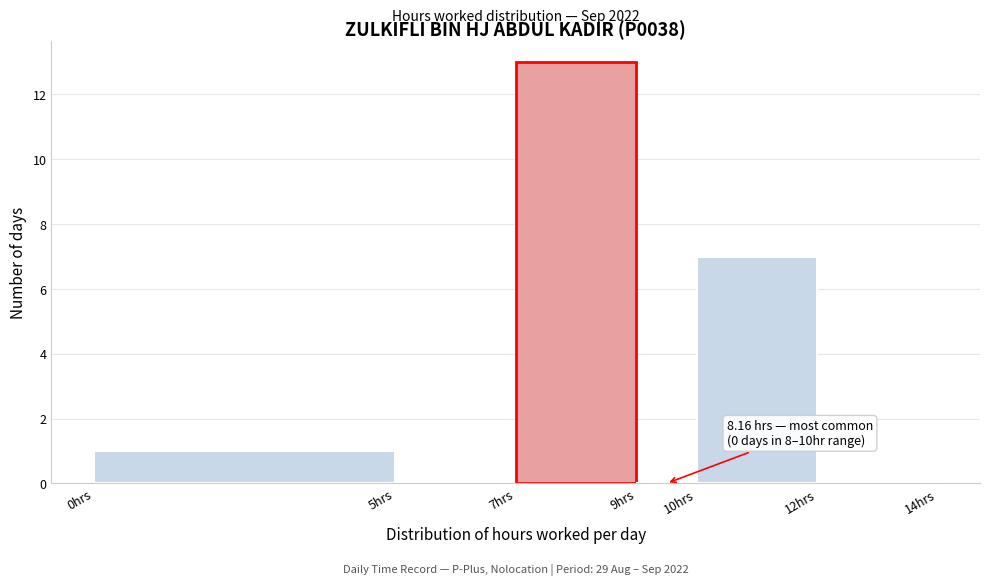

Which range on the x-axis has the tallest bar?

7 to 9